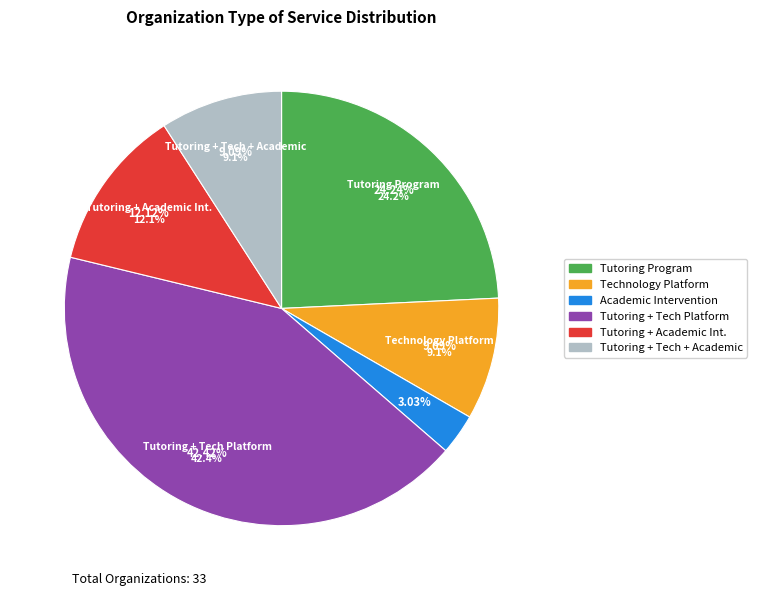

How many slices are in this pie chart?

6